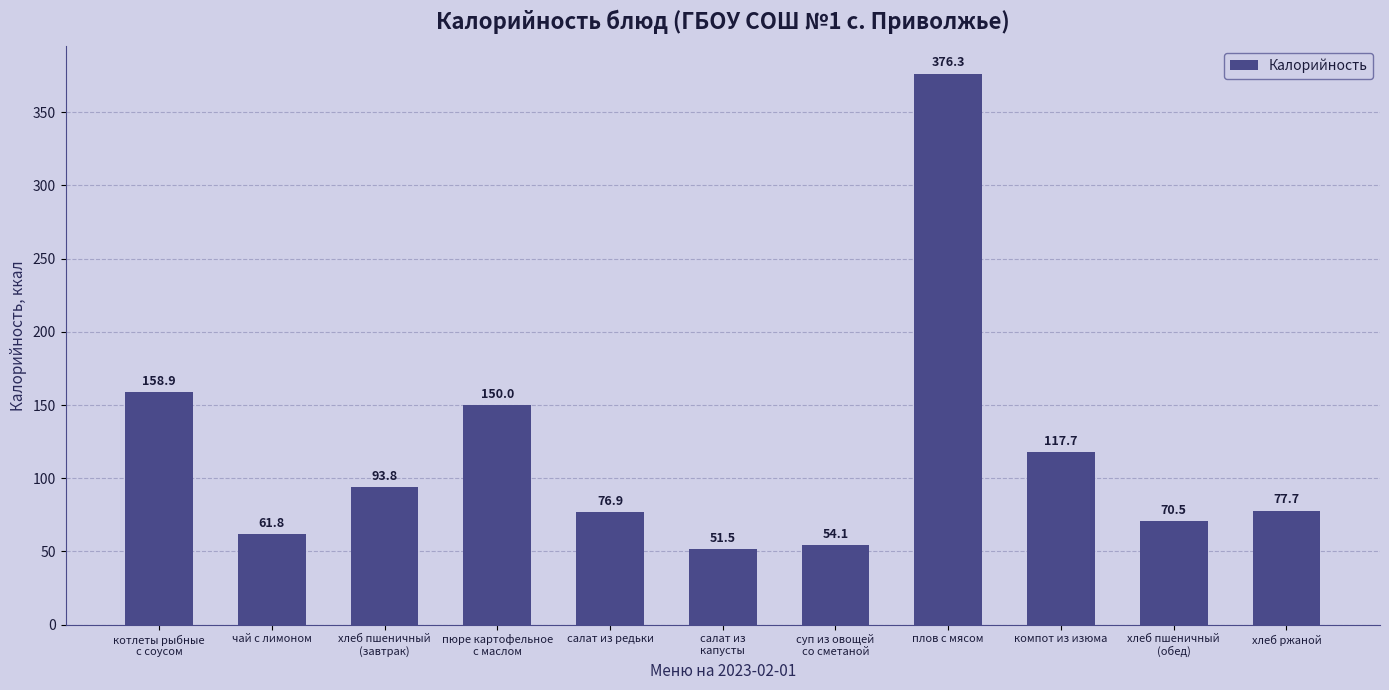

How many values exceed 77?

6